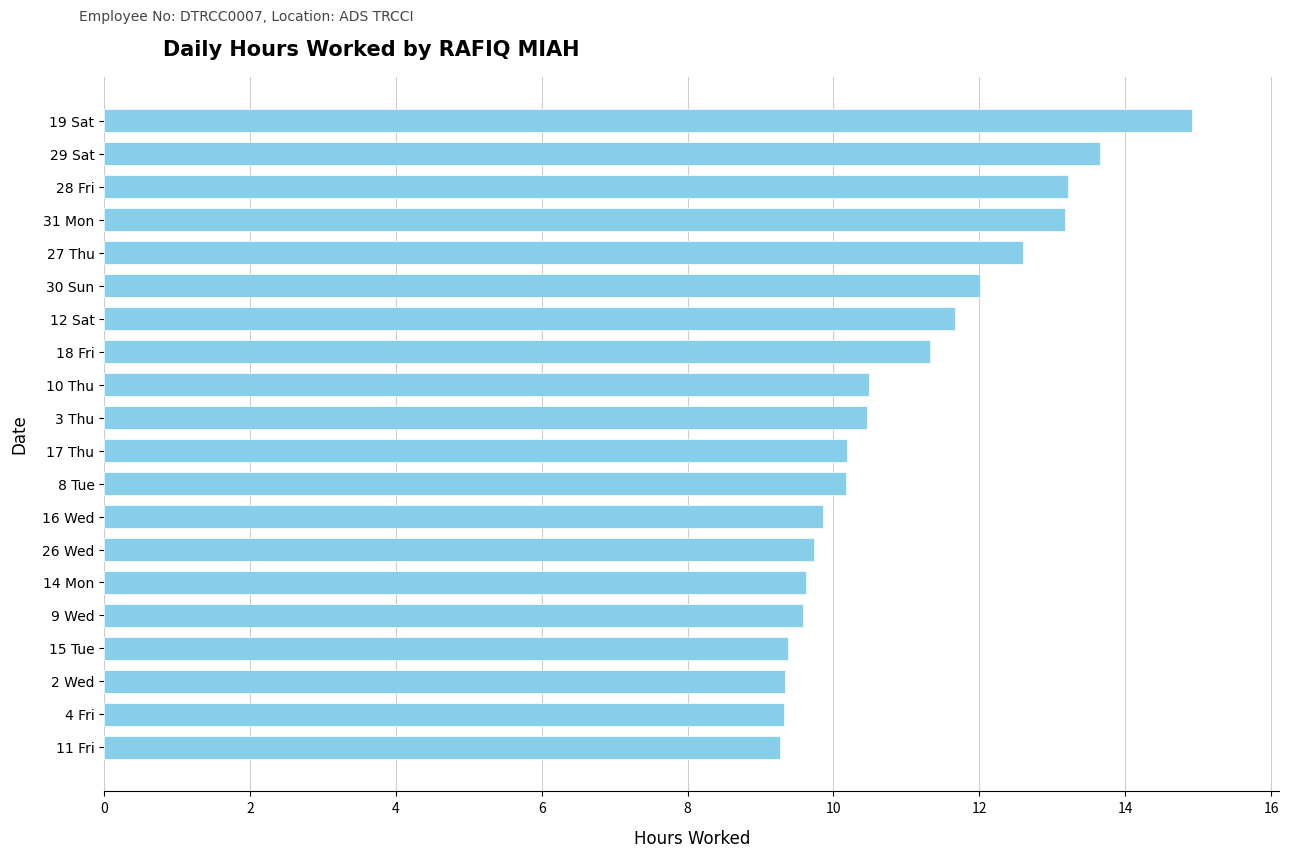

What is the change in value from 15 Tue to 16 Wed?

+0.5